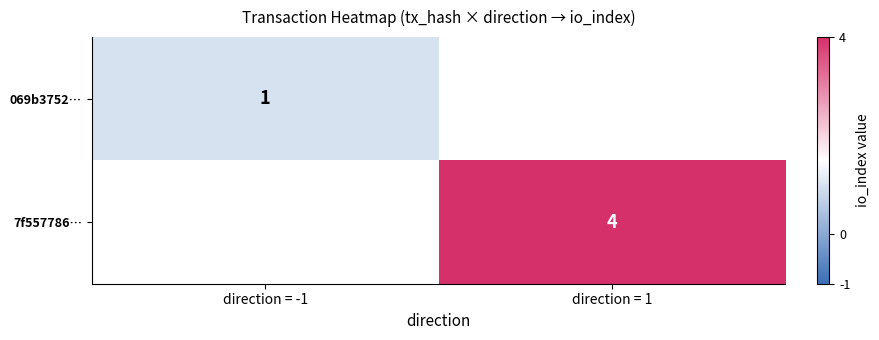

At which category does the chart reach its peak across all series?

direction = 1